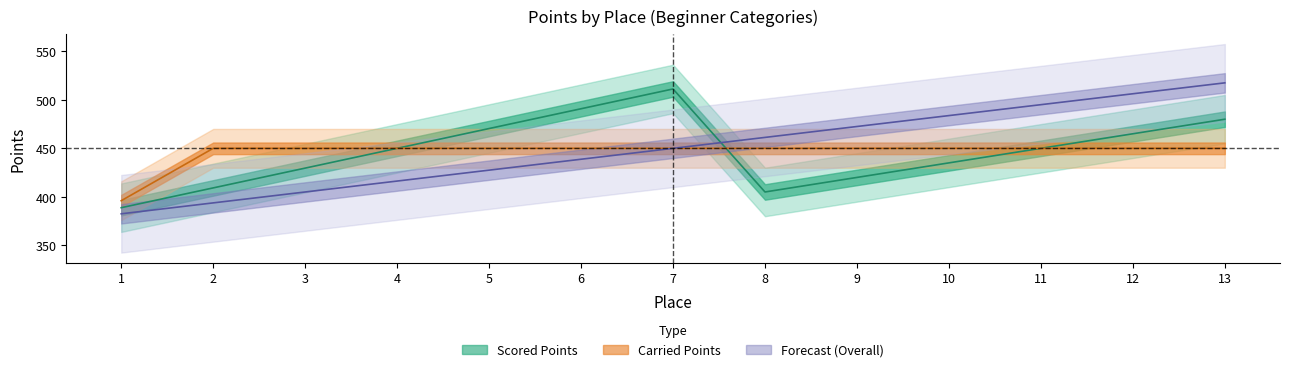

What is the spread (max minus min) of values at 13?

67.5